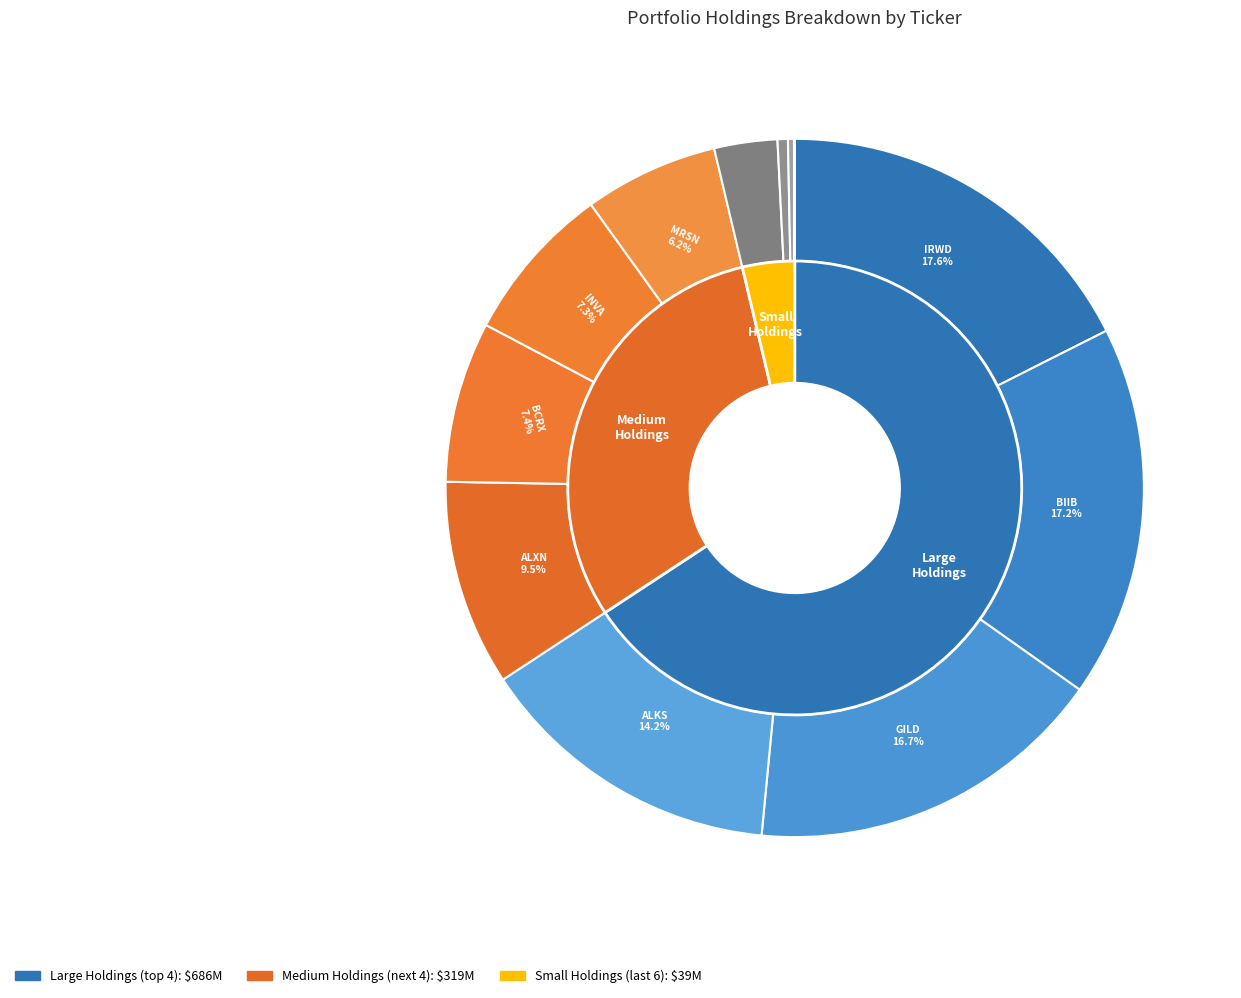

To the nearest percent, what is the difference between the largest and smallest slice percentages?

18%